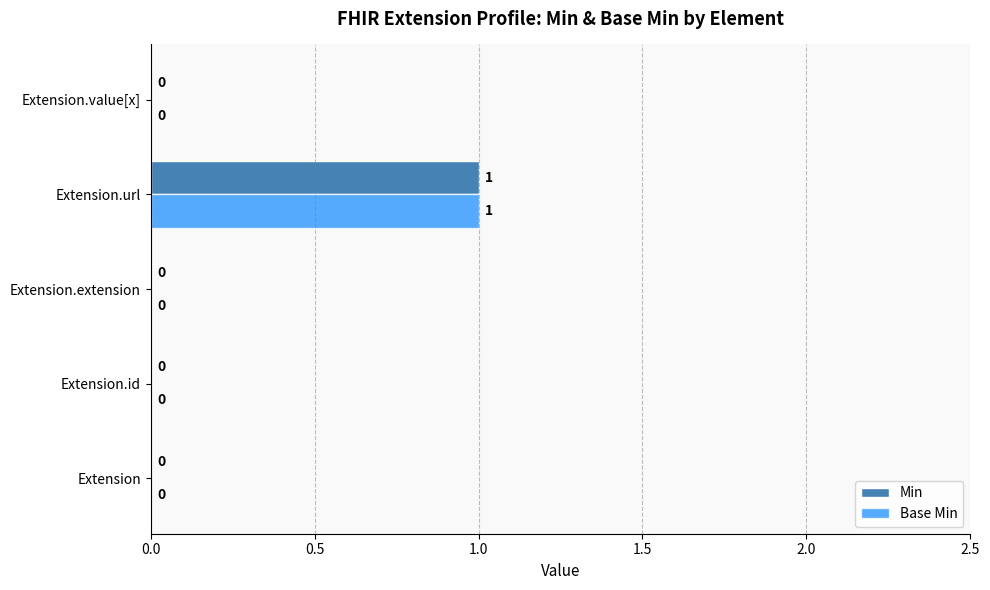

How many distinct data groups are displayed?

2